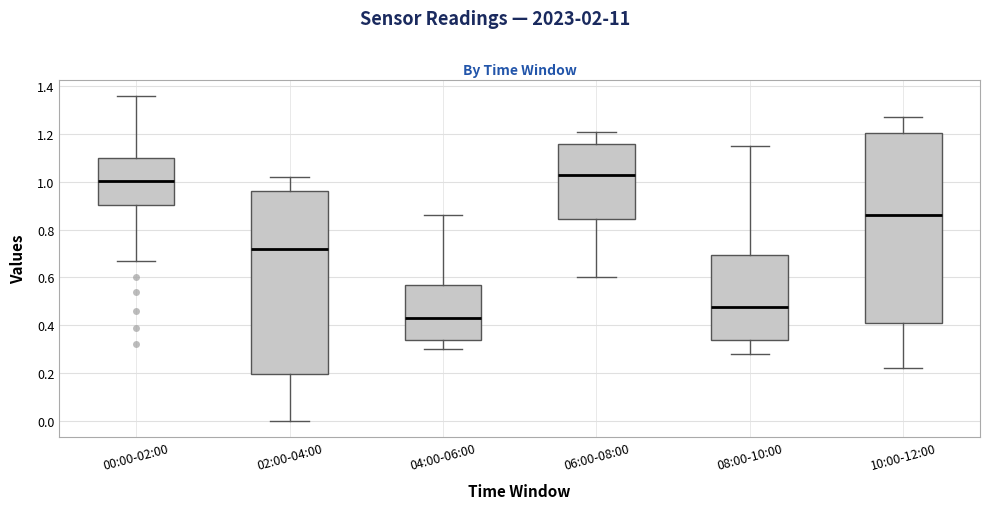

Which box is the tallest, from its lower edge to its upper edge?

10:00-12:00